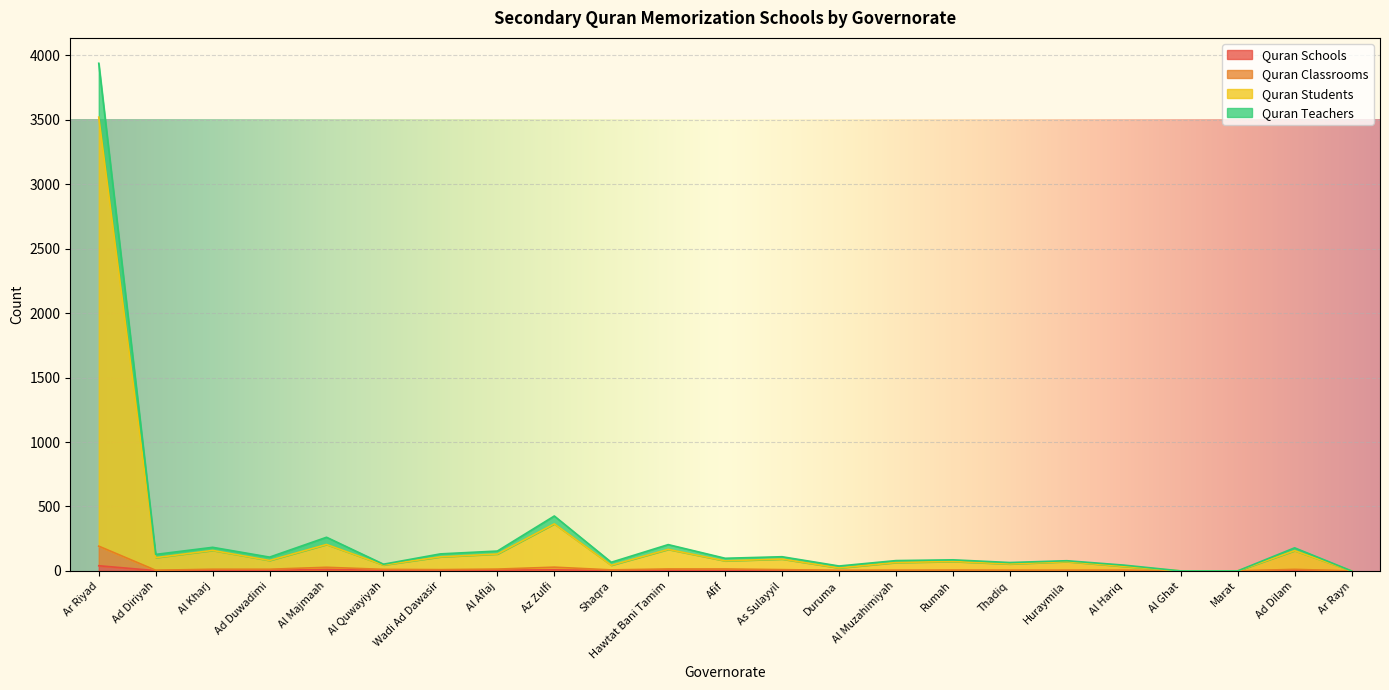

True or false: Quran Classrooms has a value of 0 at Marat.

True